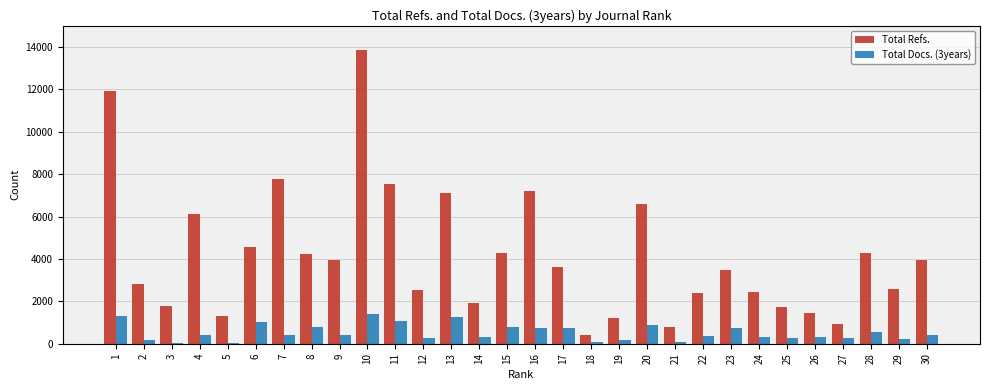

What is the spread (max minus min) of values at 16?

6462